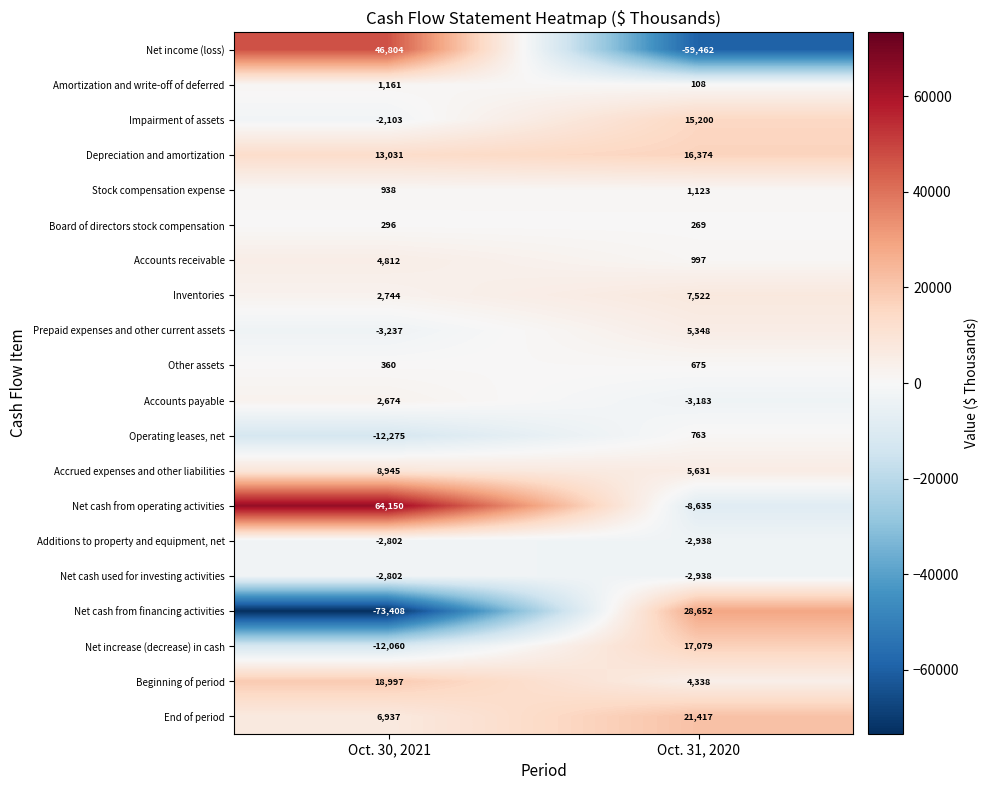

At which category does the chart reach its minimum across all series?

Oct. 30, 2021